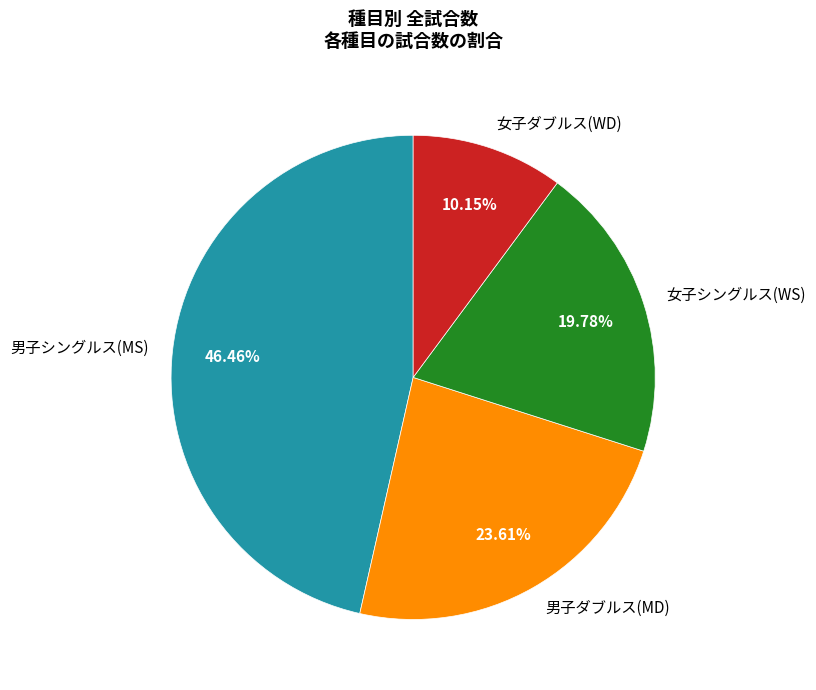

Which category has the biggest portion of the pie?

男子シングルス(MS)